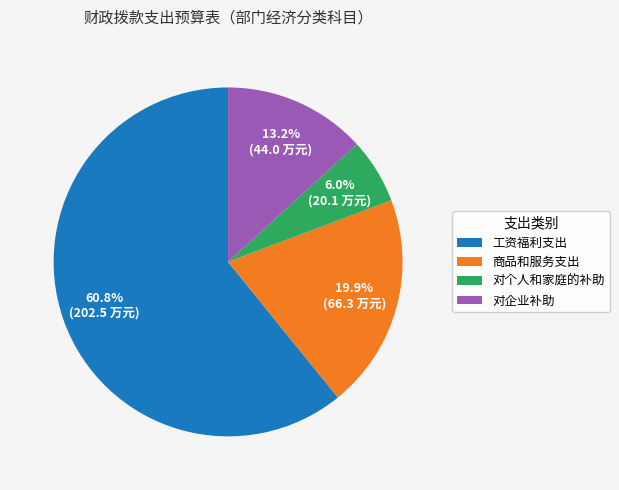

What is the ratio of the value at 对个人和家庭的补助 to the value at 商品和服务支出?

0.3